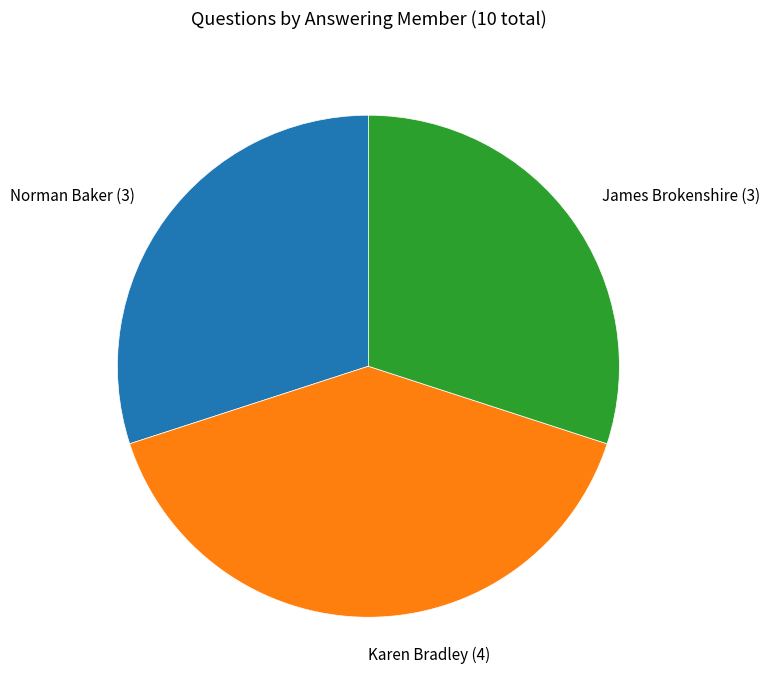

Is there any slice that represents more than half of the pie?

No